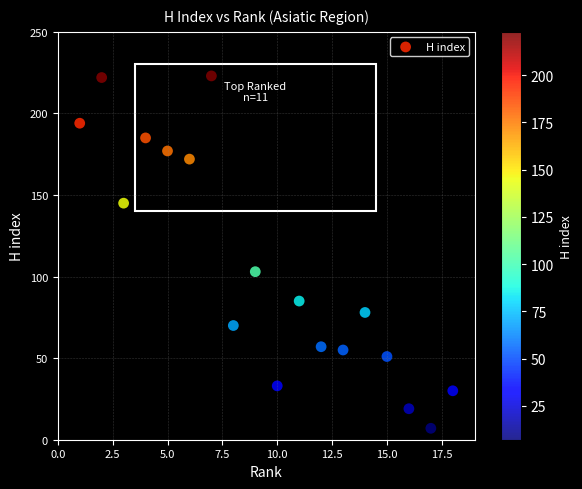

What is the range of Y values (max minus min)?

216